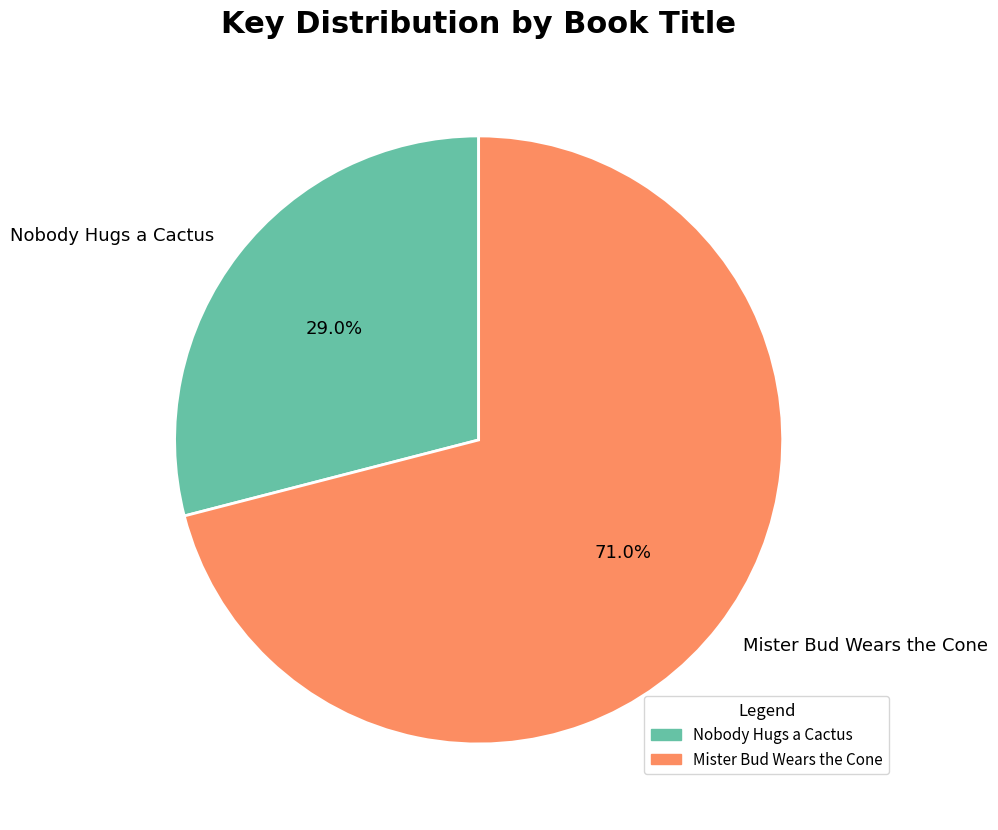

Is there a majority slice in this chart?

Yes